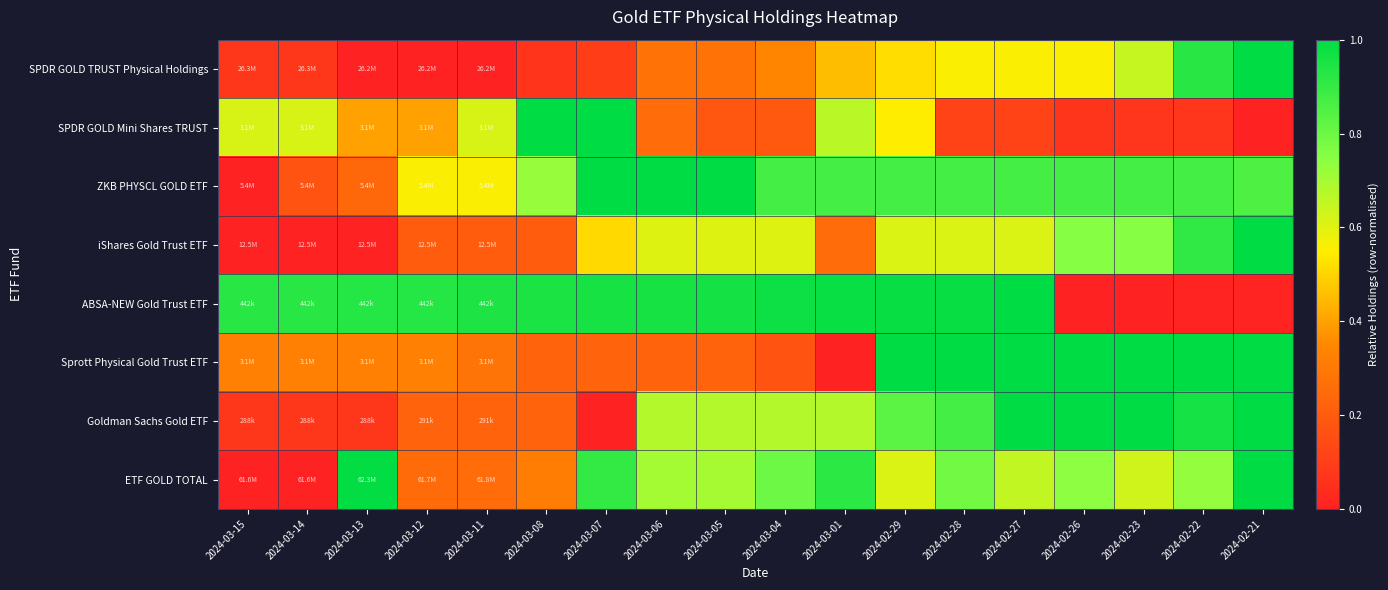

Reading left to right, list all the values displayed in this chart.

SPDR GOLD TRUST Physical Holdings: 2024-03-15=0.1	2024-03-14=0.1	2024-03-13=0.0	2024-03-12=0.0	2024-03-11=0.0	2024-03-08=0.1	2024-03-07=0.1	2024-03-06=0.3	2024-03-05=0.3	2024-03-04=0.3	2024-03-01=0.5	2024-02-29=0.5	2024-02-28=0.6	2024-02-27=0.6	2024-02-26=0.6	2024-02-23=0.6	2024-02-22=0.9	2024-02-21=1.0
SPDR GOLD Mini Shares TRUST: 2024-03-15=0.6	2024-03-14=0.6	2024-03-13=0.4	2024-03-12=0.4	2024-03-11=0.6	2024-03-08=1.0	2024-03-07=1.0	2024-03-06=0.3	2024-03-05=0.2	2024-03-04=0.2	2024-03-01=0.7	2024-02-29=0.5	2024-02-28=0.1	2024-02-27=0.1	2024-02-26=0.1	2024-02-23=0.1	2024-02-22=0.1	2024-02-21=0.0
ZKB PHYSCL GOLD ETF: 2024-03-15=0.0	2024-03-14=0.2	2024-03-13=0.2	2024-03-12=0.6	2024-03-11=0.6	2024-03-08=0.7	2024-03-07=1.0	2024-03-06=1.0	2024-03-05=1.0	2024-03-04=0.9	2024-03-01=0.9	2024-02-29=0.9	2024-02-28=0.9	2024-02-27=0.9	2024-02-26=0.9	2024-02-23=0.9	2024-02-22=0.9	2024-02-21=0.9
iShares Gold Trust ETF: 2024-03-15=0.0	2024-03-14=0.0	2024-03-13=0.0	2024-03-12=0.2	2024-03-11=0.2	2024-03-08=0.2	2024-03-07=0.5	2024-03-06=0.6	2024-03-05=0.6	2024-03-04=0.6	2024-03-01=0.3	2024-02-29=0.6	2024-02-28=0.6	2024-02-27=0.6	2024-02-26=0.8	2024-02-23=0.8	2024-02-22=0.9	2024-02-21=1.0
ABSA-NEW Gold Trust ETF: 2024-03-15=0.9	2024-03-14=0.9	2024-03-13=0.9	2024-03-12=0.9	2024-03-11=0.9	2024-03-08=0.9	2024-03-07=1.0	2024-03-06=1.0	2024-03-05=1.0	2024-03-04=1.0	2024-03-01=1.0	2024-02-29=1.0	2024-02-28=1.0	2024-02-27=1.0	2024-02-26=0.0	2024-02-23=0.0	2024-02-22=0.0	2024-02-21=0.0
Sprott Physical Gold Trust ETF: 2024-03-15=0.3	2024-03-14=0.3	2024-03-13=0.3	2024-03-12=0.3	2024-03-11=0.3	2024-03-08=0.2	2024-03-07=0.2	2024-03-06=0.2	2024-03-05=0.2	2024-03-04=0.2	2024-03-01=0.0	2024-02-29=1.0	2024-02-28=1.0	2024-02-27=1.0	2024-02-26=1.0	2024-02-23=1.0	2024-02-22=1.0	2024-02-21=1.0
Goldman Sachs Gold ETF: 2024-03-15=0.1	2024-03-14=0.1	2024-03-13=0.1	2024-03-12=0.2	2024-03-11=0.2	2024-03-08=0.2	2024-03-07=0.0	2024-03-06=0.7	2024-03-05=0.7	2024-03-04=0.7	2024-03-01=0.7	2024-02-29=0.8	2024-02-28=0.9	2024-02-27=1.0	2024-02-26=1.0	2024-02-23=1.0	2024-02-22=1.0	2024-02-21=1.0
ETF GOLD TOTAL: 2024-03-15=0.0	2024-03-14=0.0	2024-03-13=1.0	2024-03-12=0.3	2024-03-11=0.3	2024-03-08=0.3	2024-03-07=0.9	2024-03-06=0.7	2024-03-05=0.7	2024-03-04=0.8	2024-03-01=0.9	2024-02-29=0.6	2024-02-28=0.8	2024-02-27=0.6	2024-02-26=0.7	2024-02-23=0.6	2024-02-22=0.7	2024-02-21=1.0